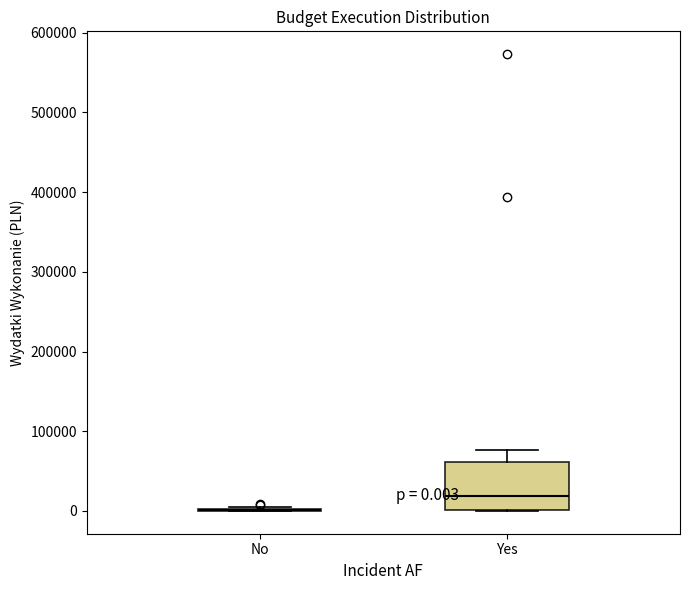

Comparing the boxes themselves (not the whiskers), which one is the tallest?

Yes